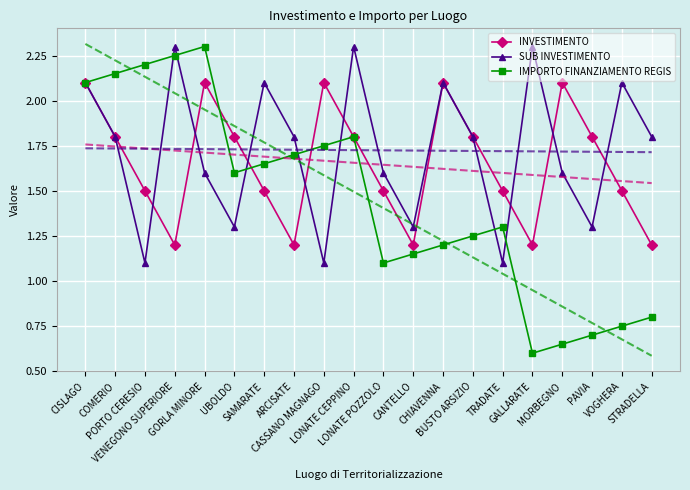

What is the average value of the INVESTIMENTO series?

1.6